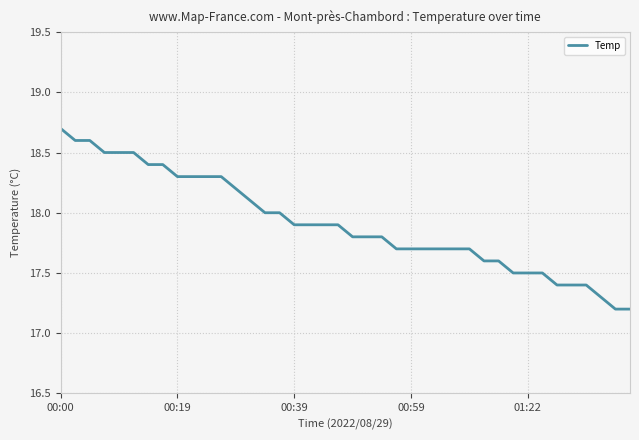

What is the difference between the maximum and minimum values?

1.5